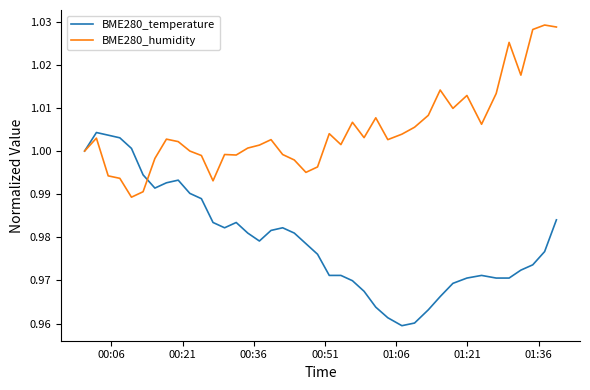

After their last crossing, which series has the higher values: BME280_humidity or BME280_temperature?

BME280_humidity